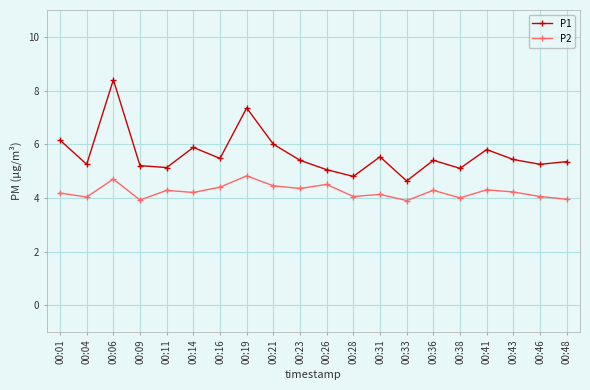

Between 00:28 and 00:41, which series saw the biggest shift?

P1